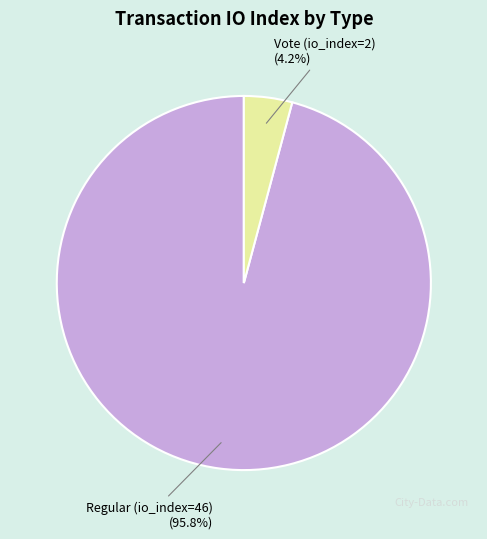

Which slice represents more than half of the pie?

Regular (io_index=46)